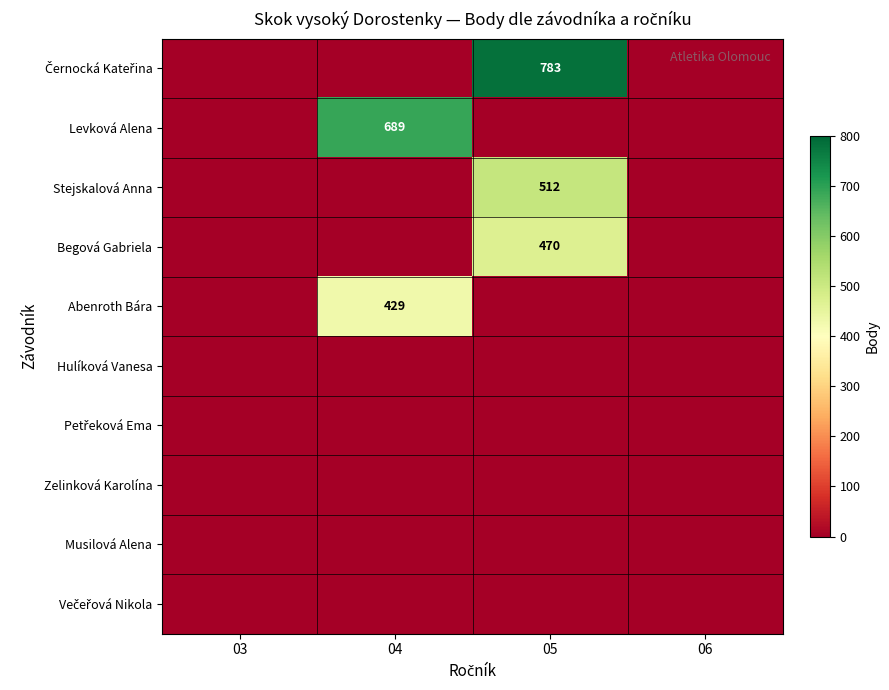

At how many categories does at least one series exceed 198?

2